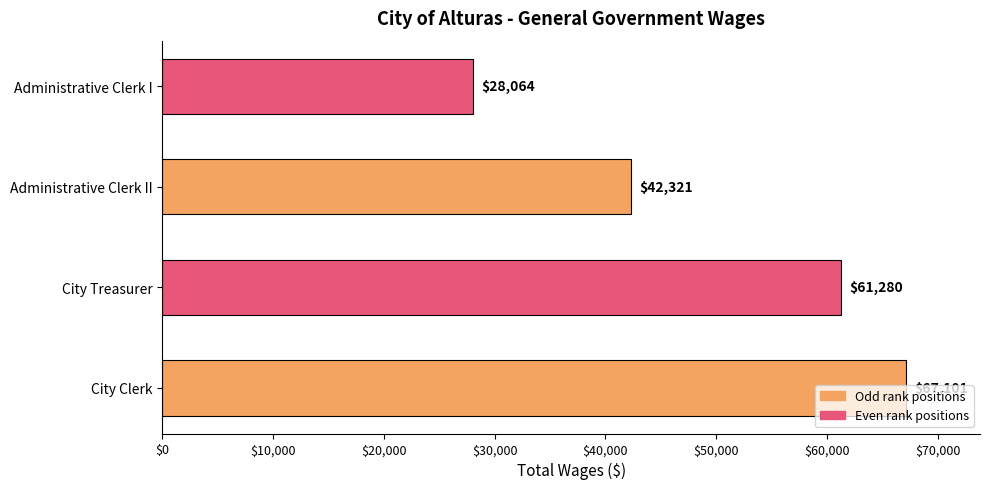

Between City Treasurer and Administrative Clerk II, which is larger?

City Treasurer